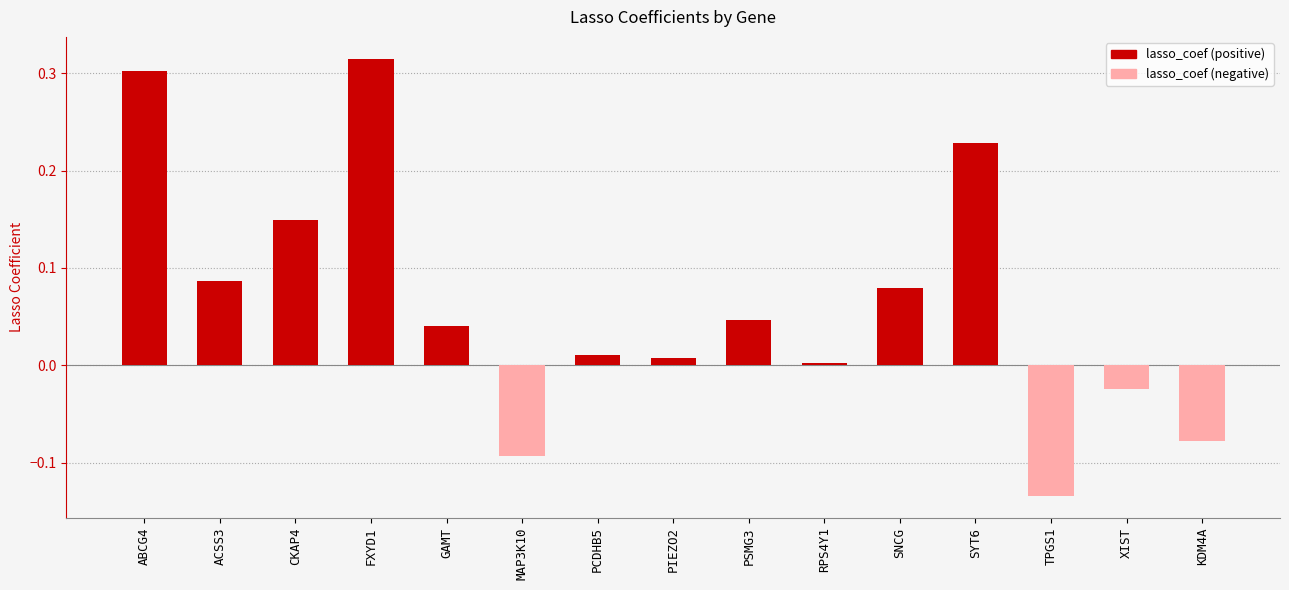

How many negative values are there?

4